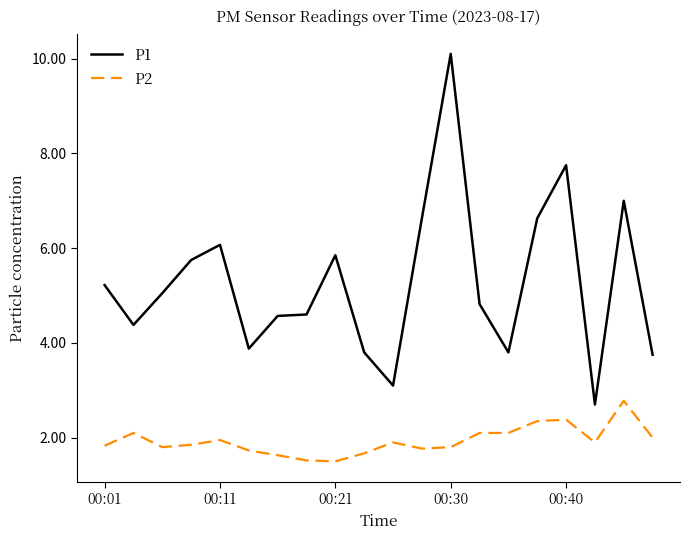

What is the greatest value displayed?

10.1